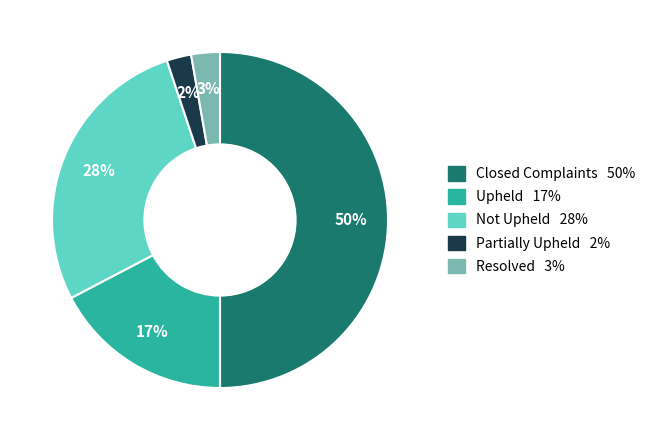

To the nearest percent, what is the combined percentage of Not Upheld and Upheld?

45%